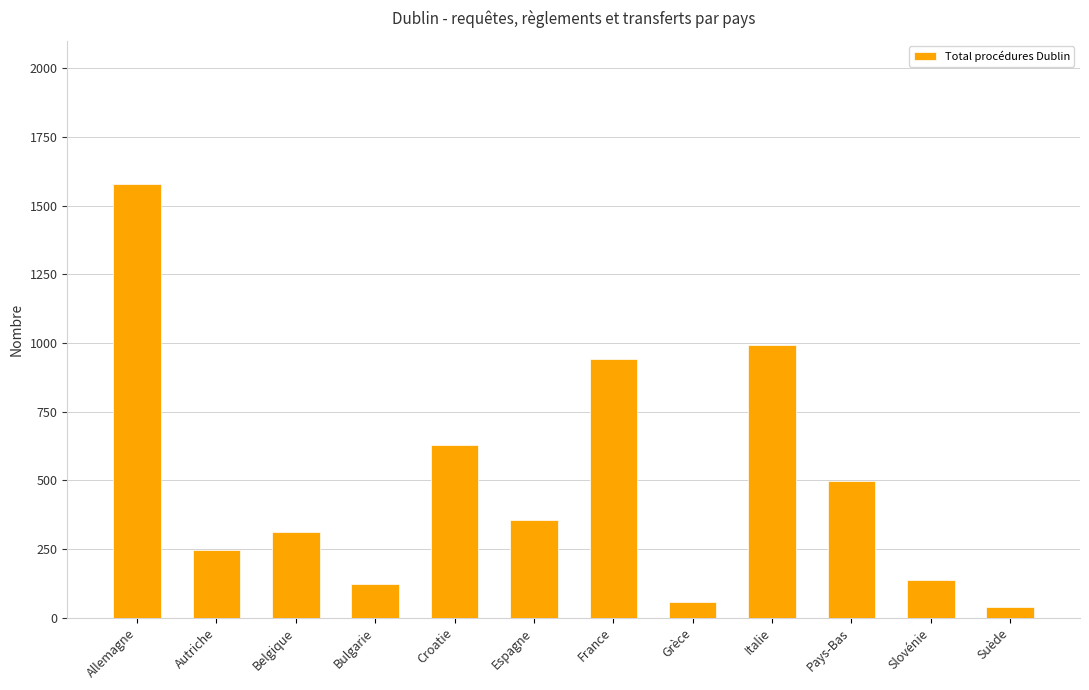

Reading left to right, extract all data points from this chart.

Allemagne=1577	Autriche=246	Belgique=312	Bulgarie=121	Croatie=628	Espagne=354	France=940	Grèce=57	Italie=994	Pays-Bas=497	Slovénie=136	Suède=37